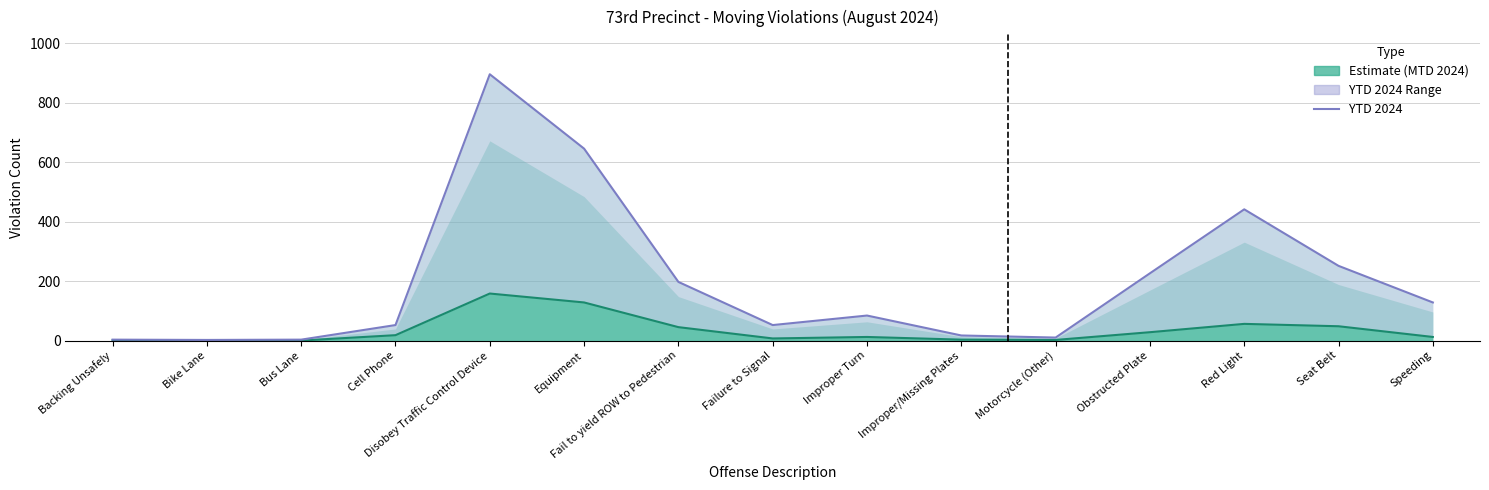

Between Failure to Signal and Speeding, which is larger?

Speeding